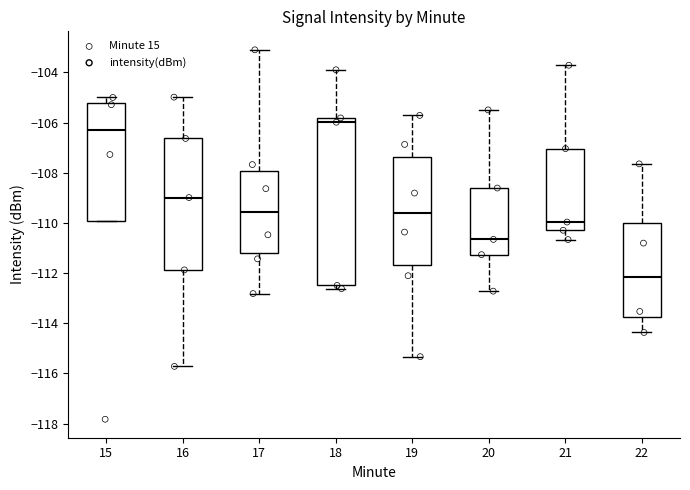

Where is the lower edge of the box at x = 18 on the y-axis? The values are not printed on the chart, so give them approximately, as read against the axis.

-112.4